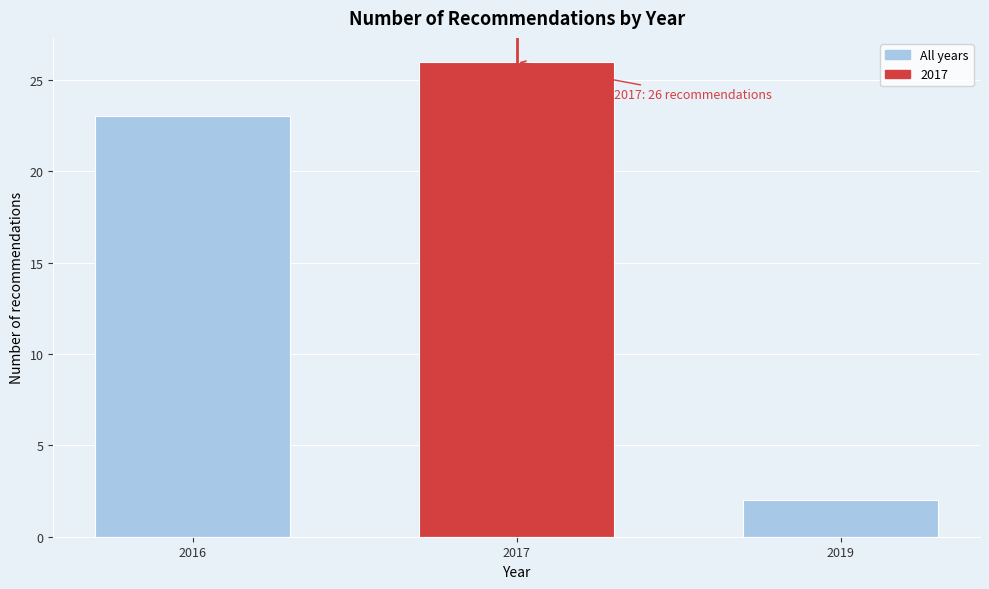

Reading left to right, what are all the values shown in this chart?

23	26	2